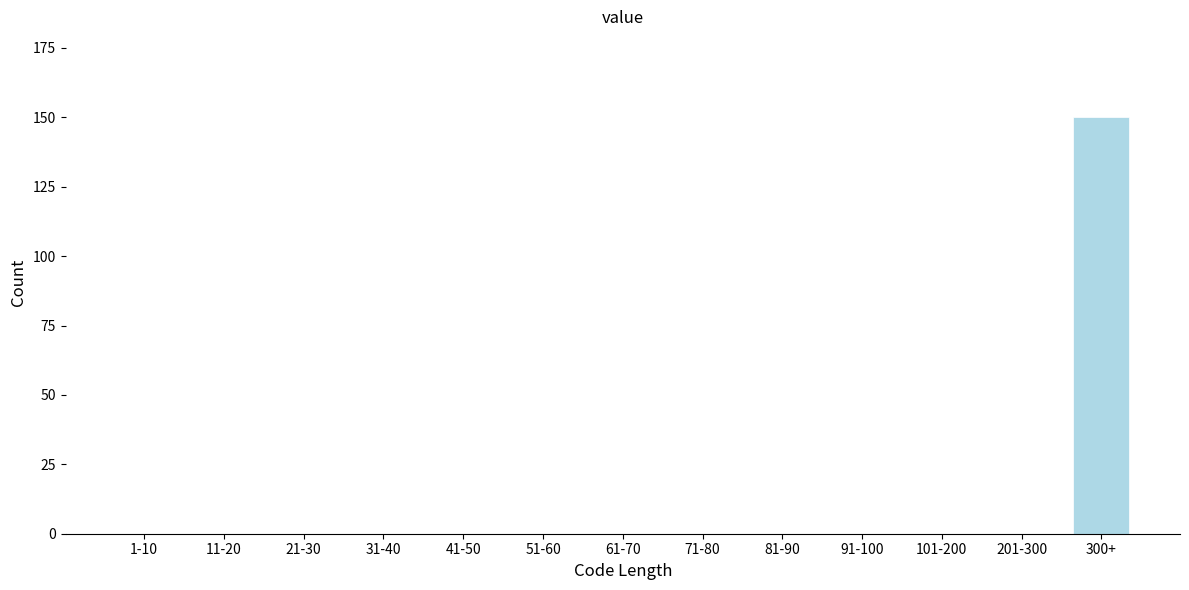

Reading right to left, extract all data points from this chart.

300+=150	201-300=0	101-200=0	91-100=0	81-90=0	71-80=0	61-70=0	51-60=0	41-50=0	31-40=0	21-30=0	11-20=0	1-10=0